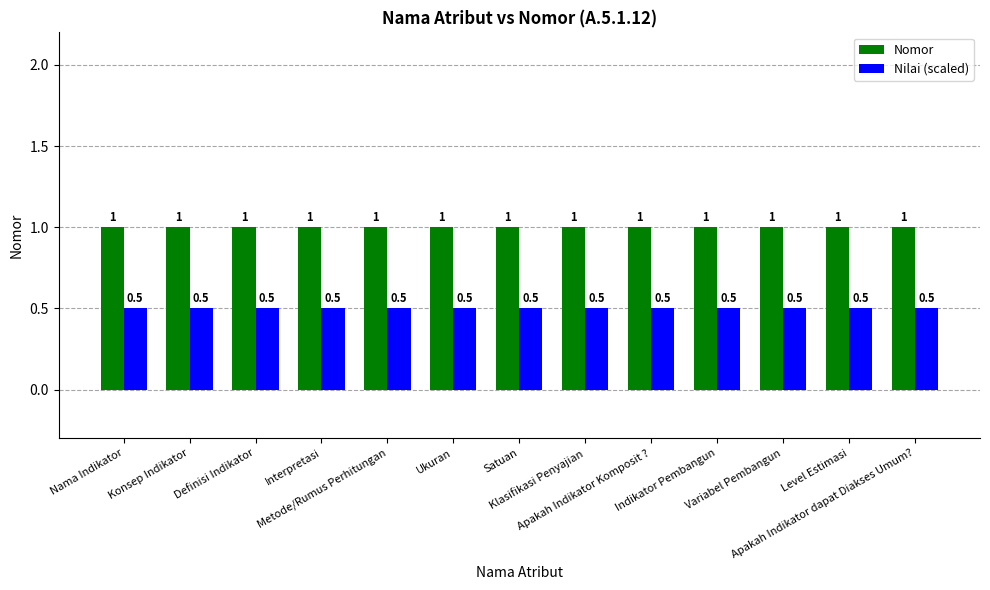

What is the spread (max minus min) of values at Level Estimasi?

0.5